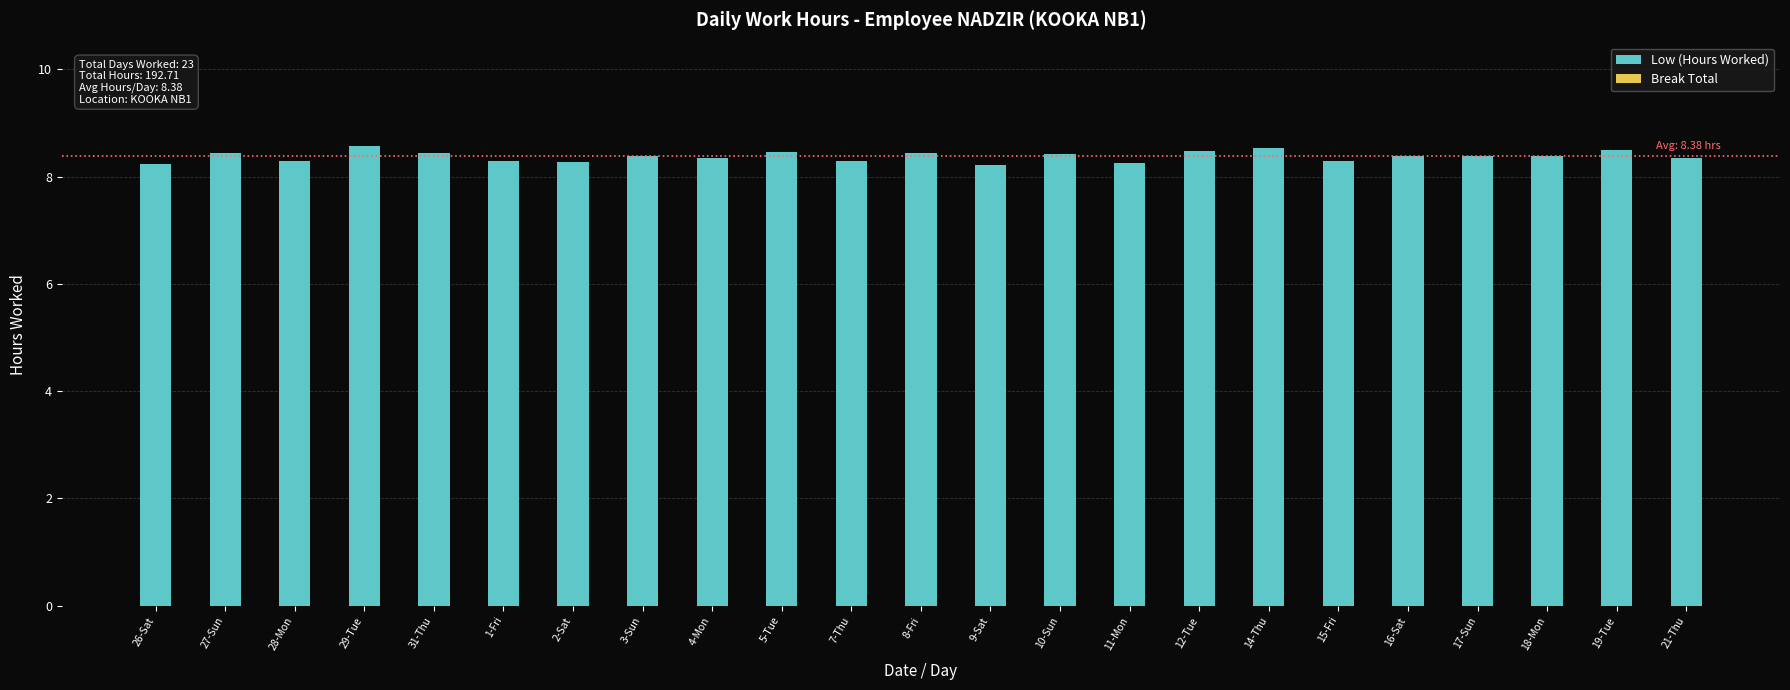

What is the label of the 3rd bar from the left?

28-Mon